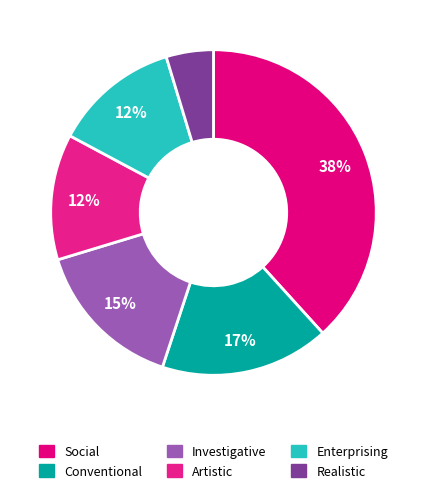

To the nearest percent, what percentage of the pie is Artistic?

12%